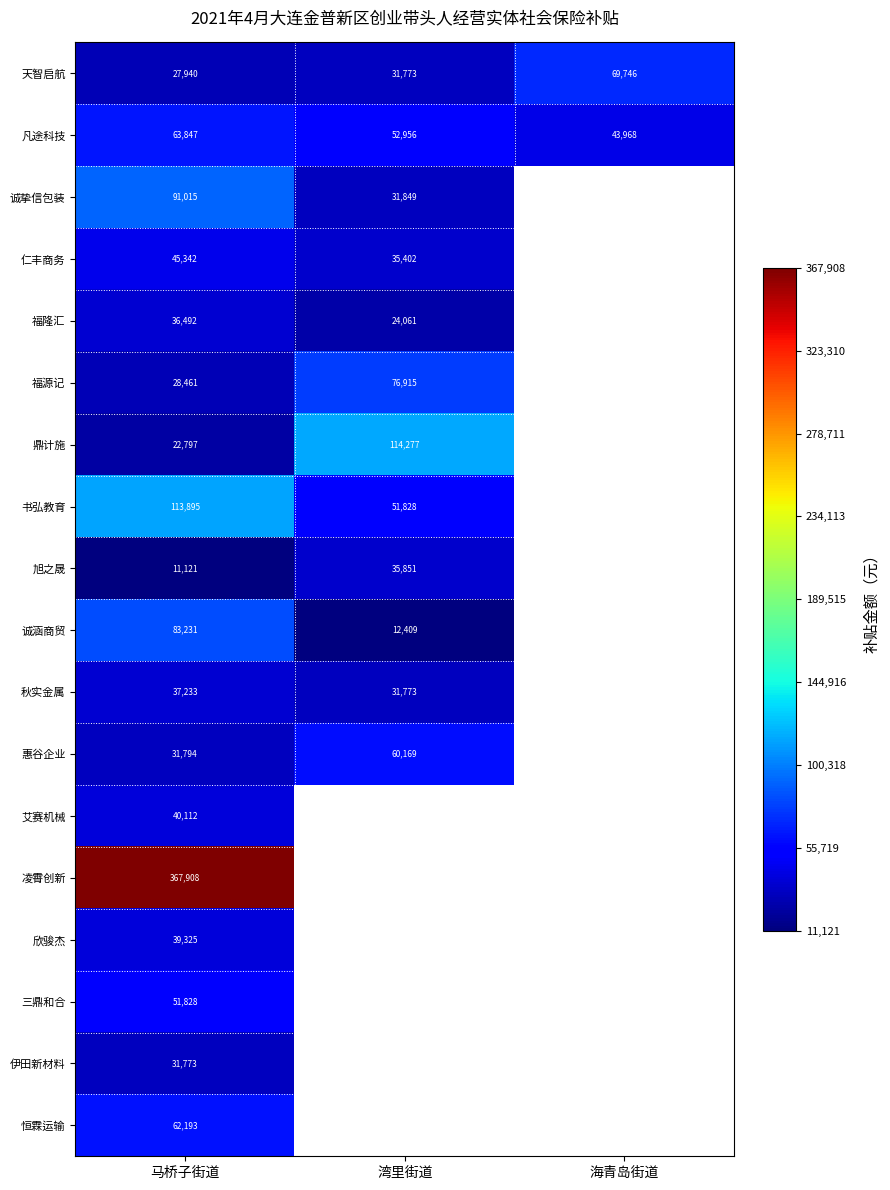

At 马桥子街道, list the series in order from smallest to largest.

旭之晟, 鼎计施, 天智启航, 福源记, 伊田新材料, 惠谷企业, 福隆汇, 秋实金属, 欣骏杰, 艾赛机械, 仁丰商务, 三鼎和合, 恒霖运输, 凡途科技, 诚涵商贸, 诚挚信包装, 书弘教育, 凌霄创新